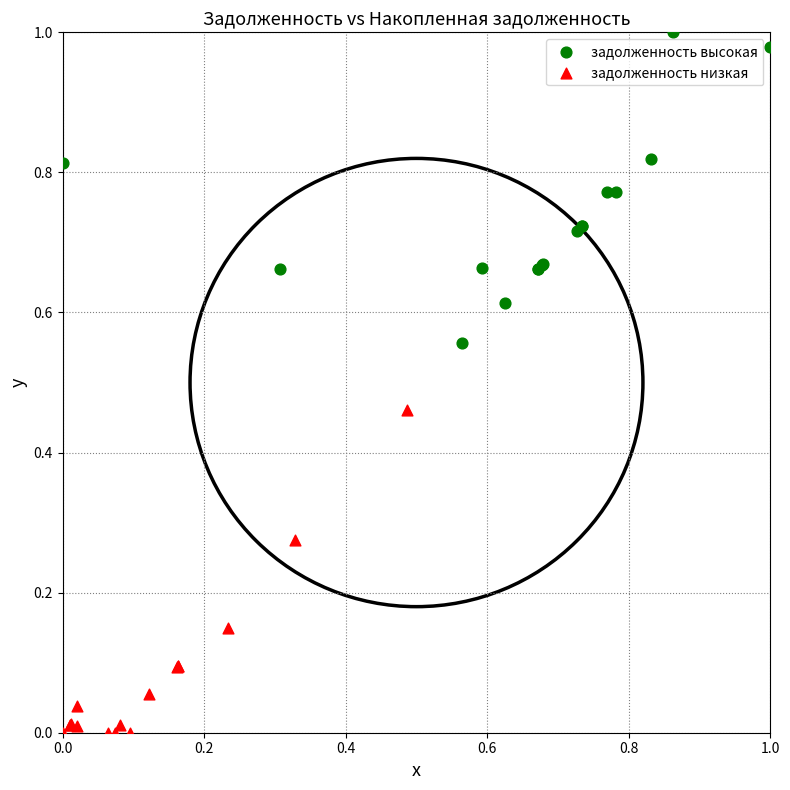

Which series contains the lowest Y value?

задолженность низкая